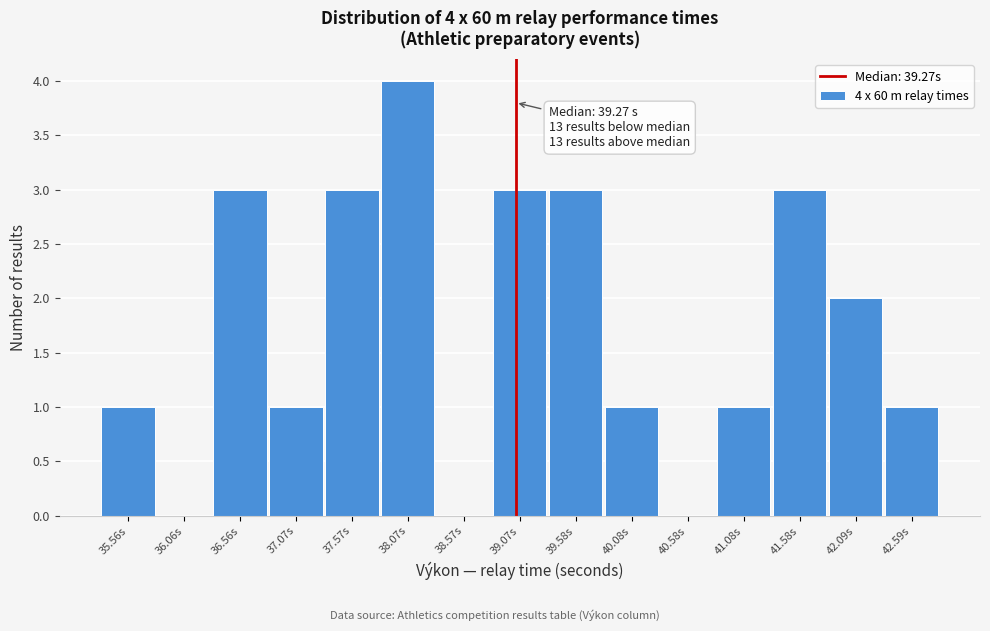

Reading left to right, list all the values displayed in this chart.

35.56s=1	36.06s=0	36.56s=3	37.07s=1	37.57s=3	38.07s=4	38.57s=0	39.07s=3	39.58s=3	40.08s=1	40.58s=0	41.08s=1	41.58s=3	42.09s=2	42.59s=1